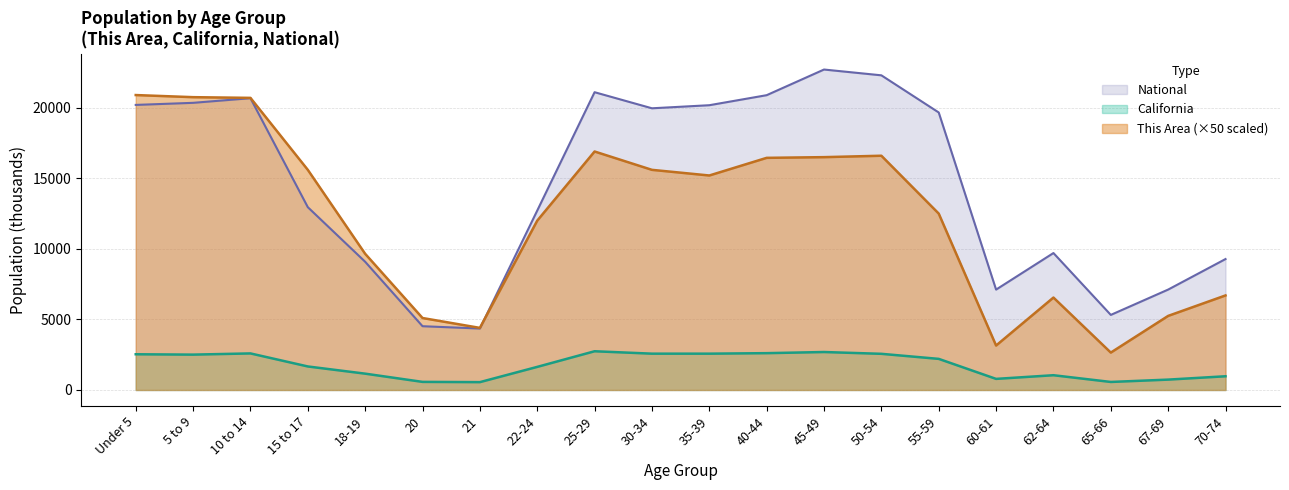

True or false: National and This Area intersect in this chart.

True